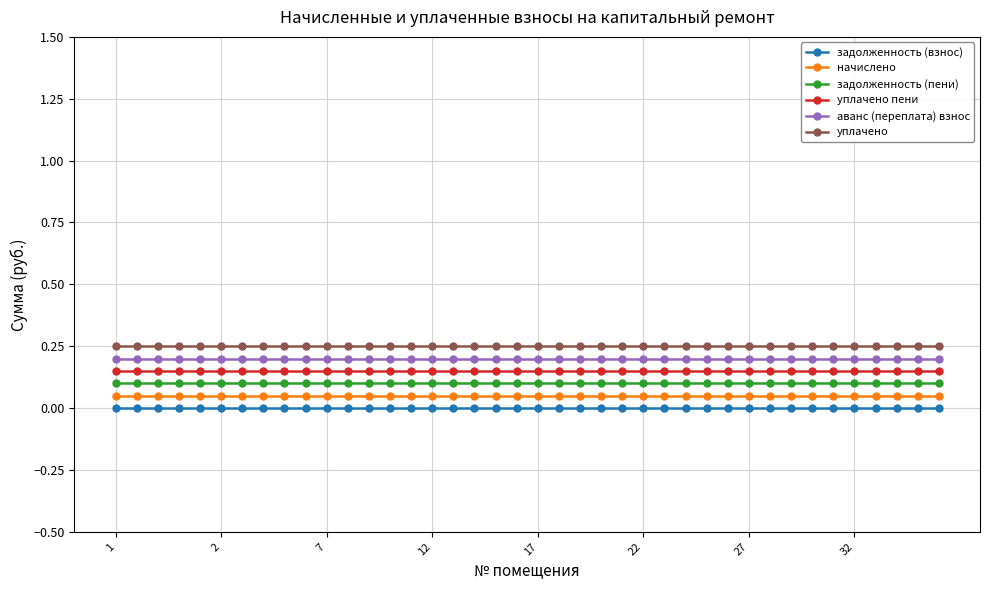

What are all the series names shown in the legend?

задолженность (взнос), начислено, задолженность (пени), уплачено пени, аванс (переплата) взнос, уплачено